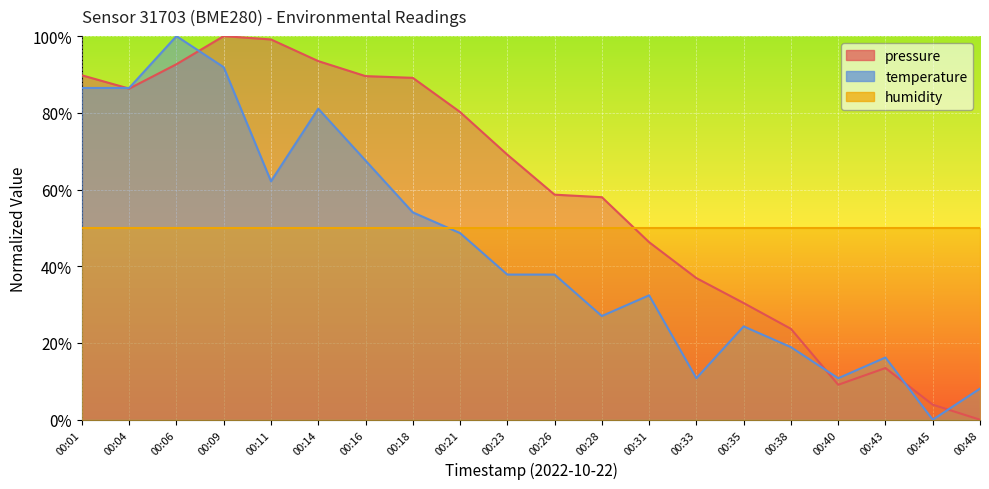

How many interior local valleys does the temperature series have?

5